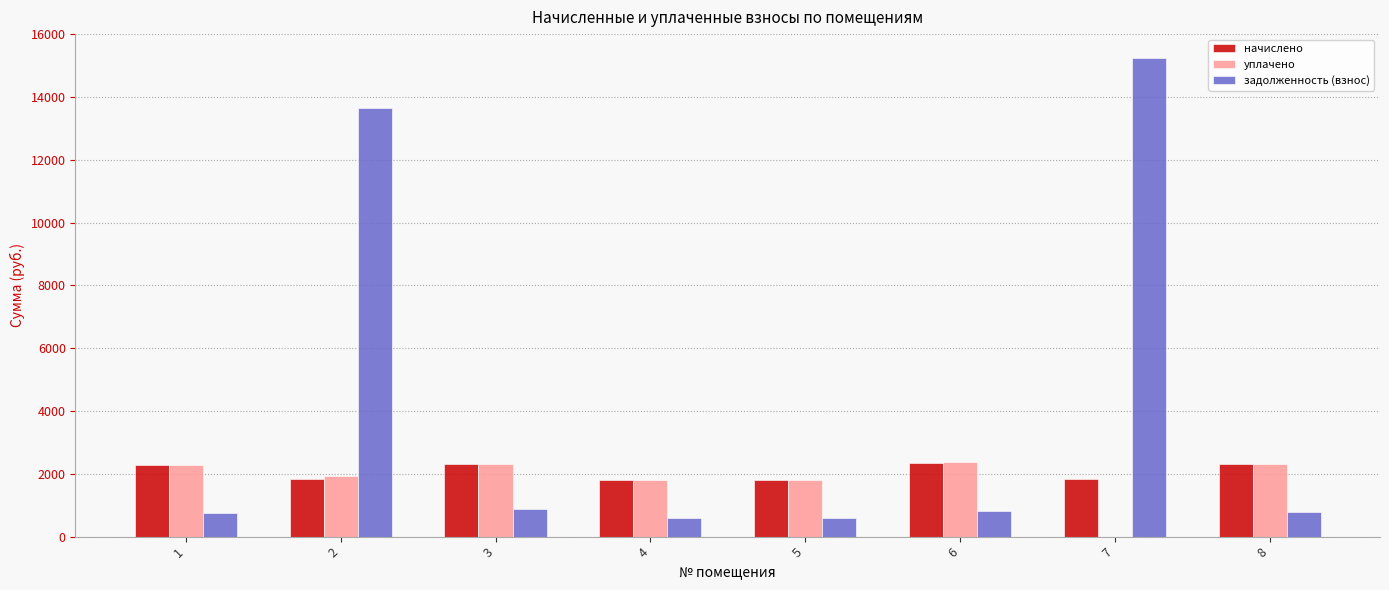

Which series has the largest total across all categories?

задолженность (взнос)